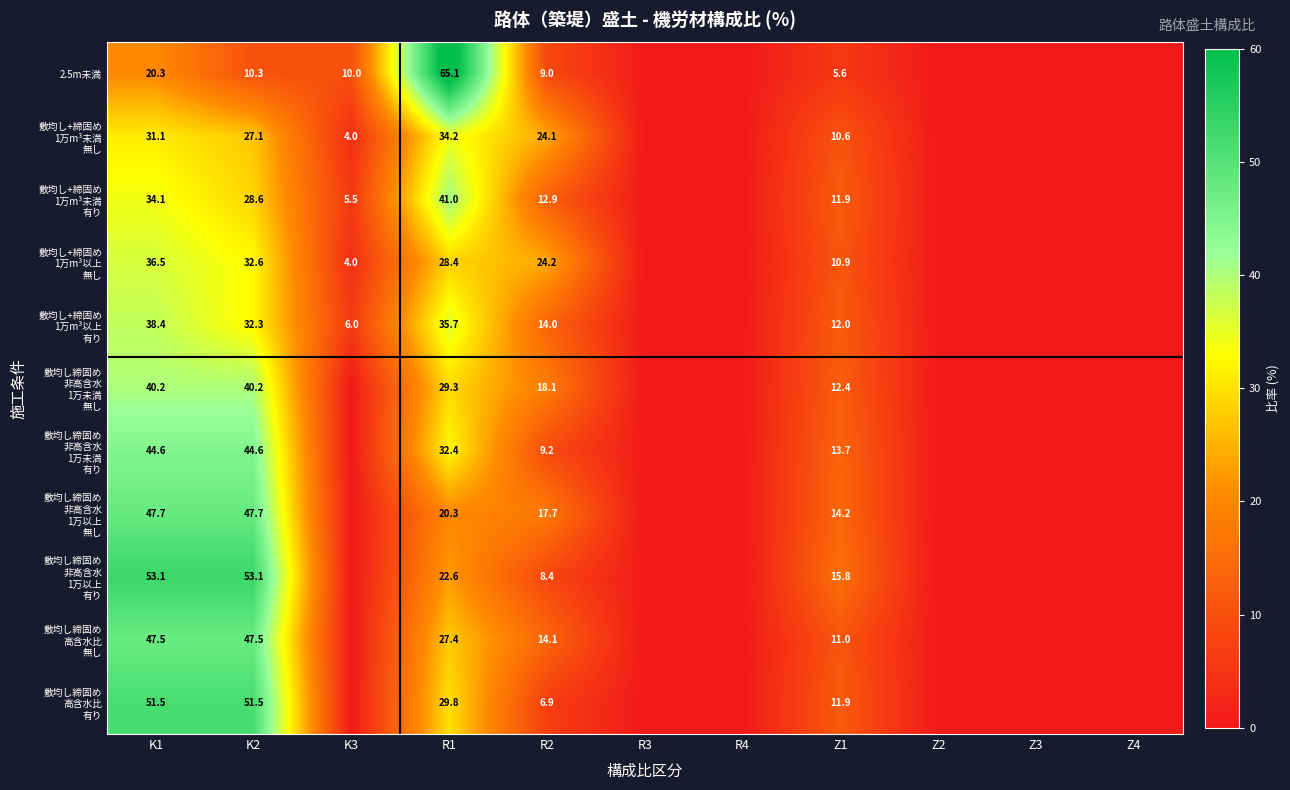

Is it true that 2.5m未満 equals 94.6 at R1?

False